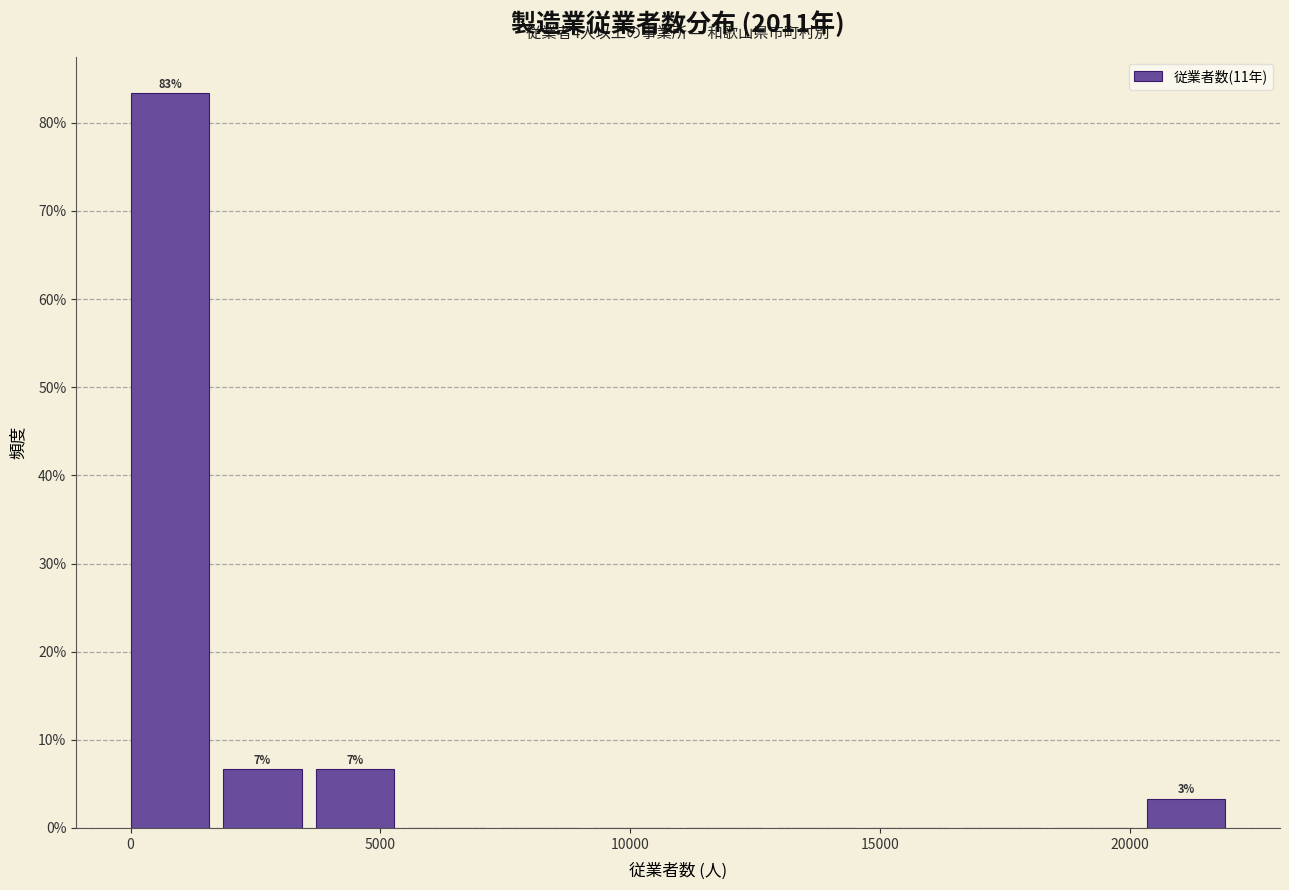

Around what value on the x-axis is the tallest bar? Give the approximate position of its centre, as read against the axis.

1000